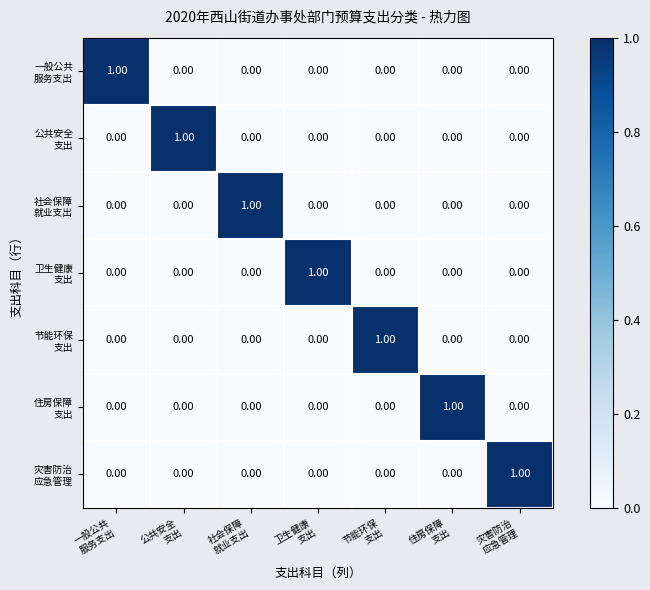

Which series has the largest range (max minus min)?

一般公共 服务支出